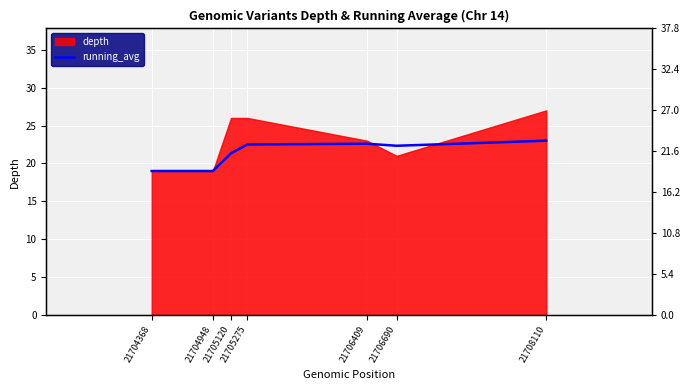

Reading right to left, list all the values displayed in this chart.

21708110=23.0	21706690=22.3	21706409=22.6	21705275=22.5	21705120=21.3	21704948=19.0	21704368=19.0